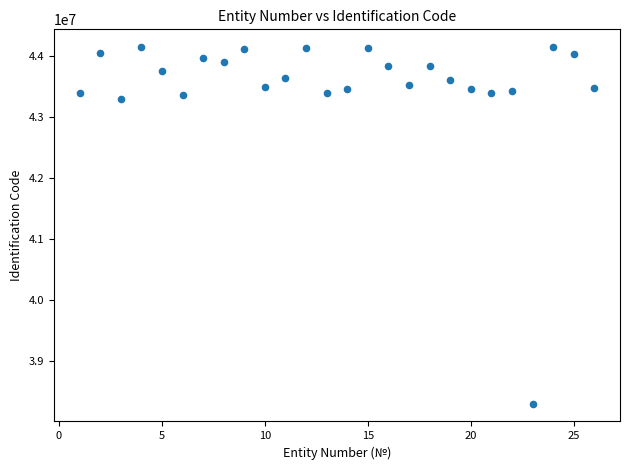

What Y value in the scatter plot is closest to 41228775?

43296983